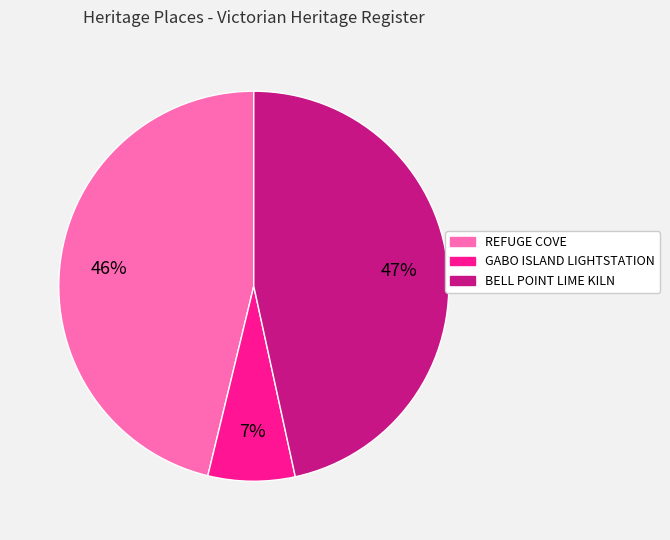

To the nearest percent, what is the average slice percentage?

33%